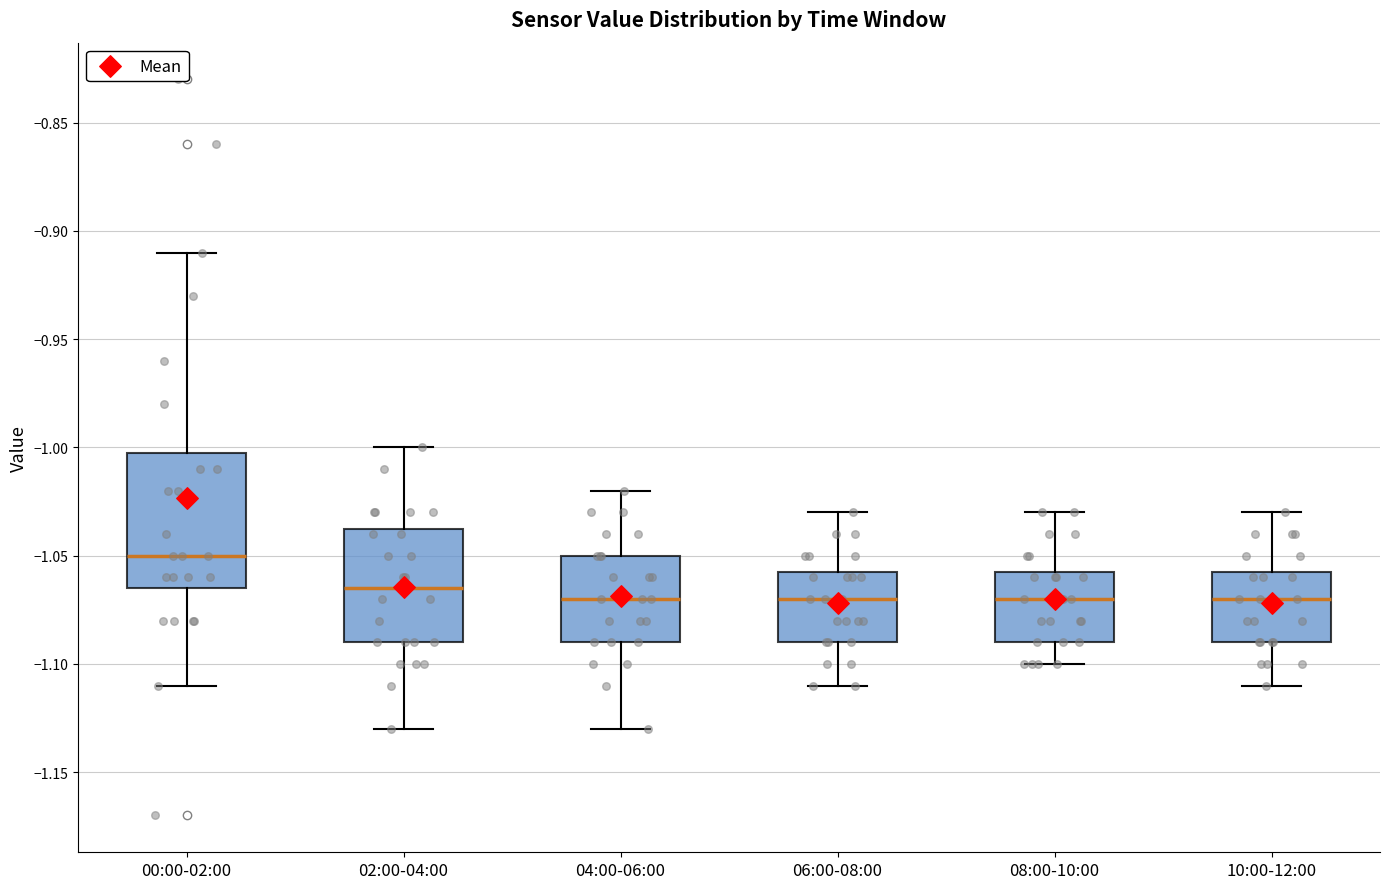

Where is the lower edge of the box for 02:00-04:00 on the y-axis? The values are not printed on the chart, so give them approximately, as read against the axis.

-1.090